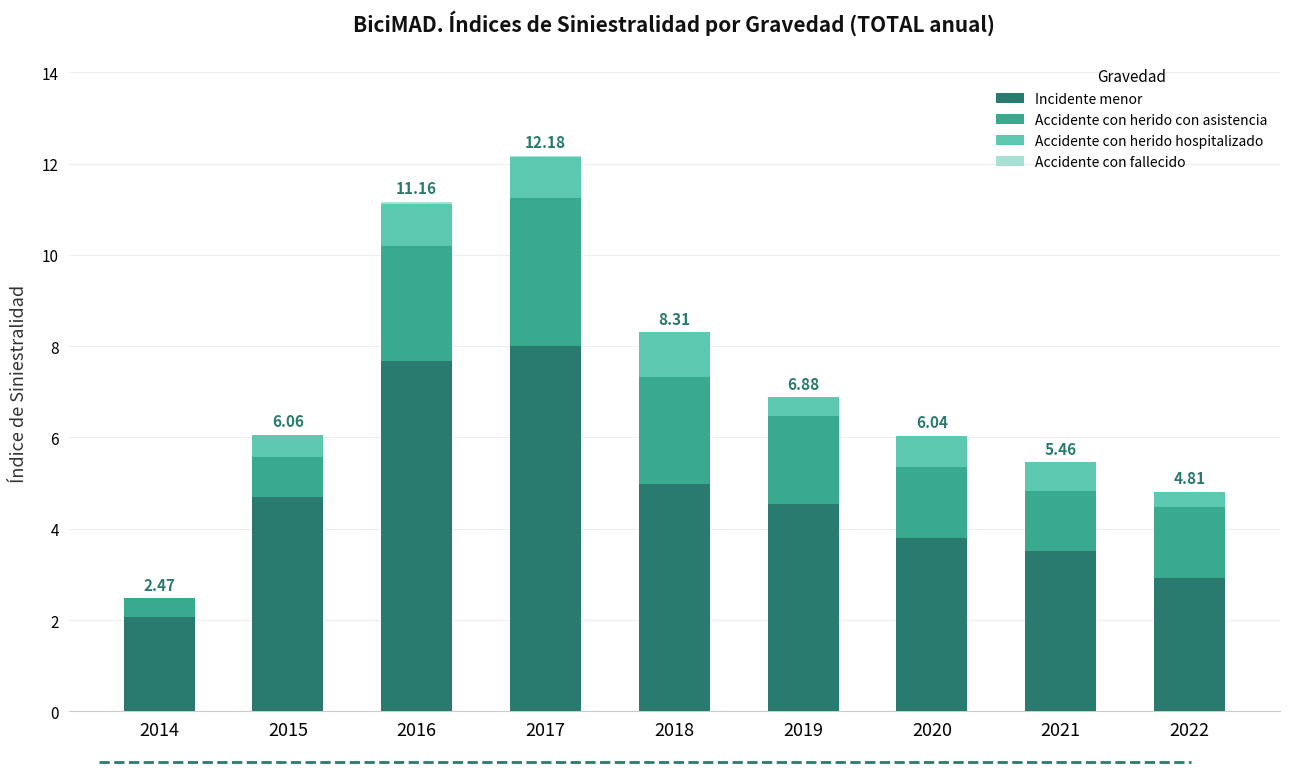

What is the total value across all series at 2021?

5.5